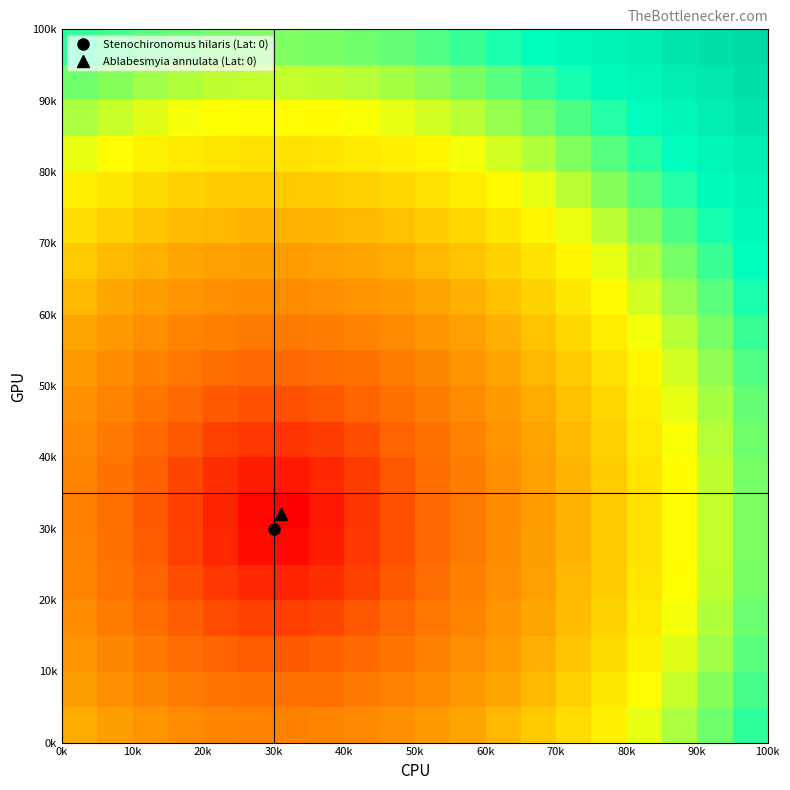

At how many categories does at least one series exceed 0?

20